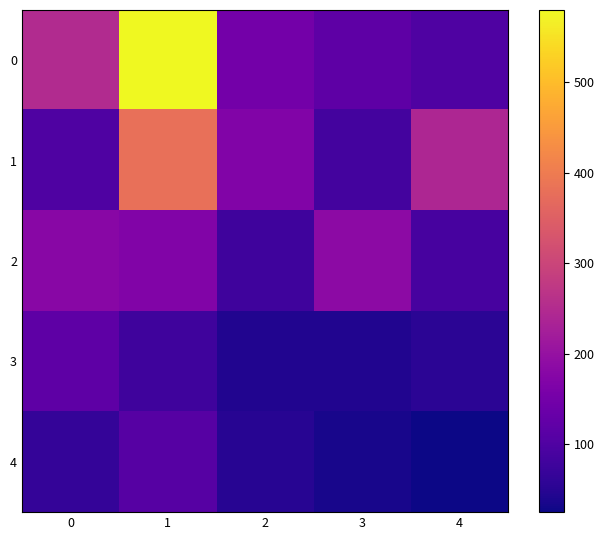

Reading right to left, transcribe all the data shown in this chart.

0: 4=99	3=120	2=150	1=580	0=250
1: 4=240	3=85	2=169	1=380	0=99
2: 4=89	3=186	2=79	1=169	0=180
3: 4=55	3=44	2=44	1=79	0=120
4: 4=25	3=34	2=49	1=109	0=66